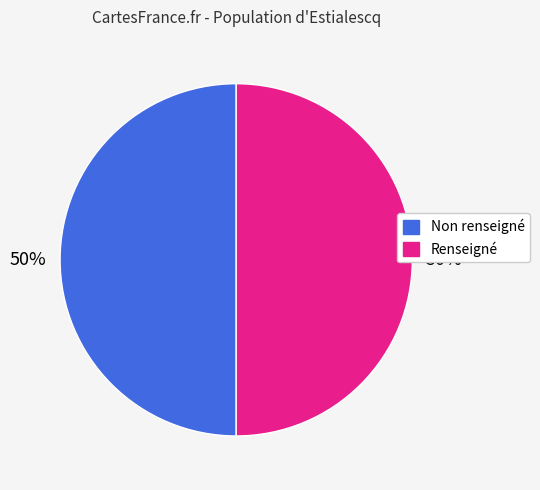

What percentage is the Renseigné slice, to the nearest percent?

50%